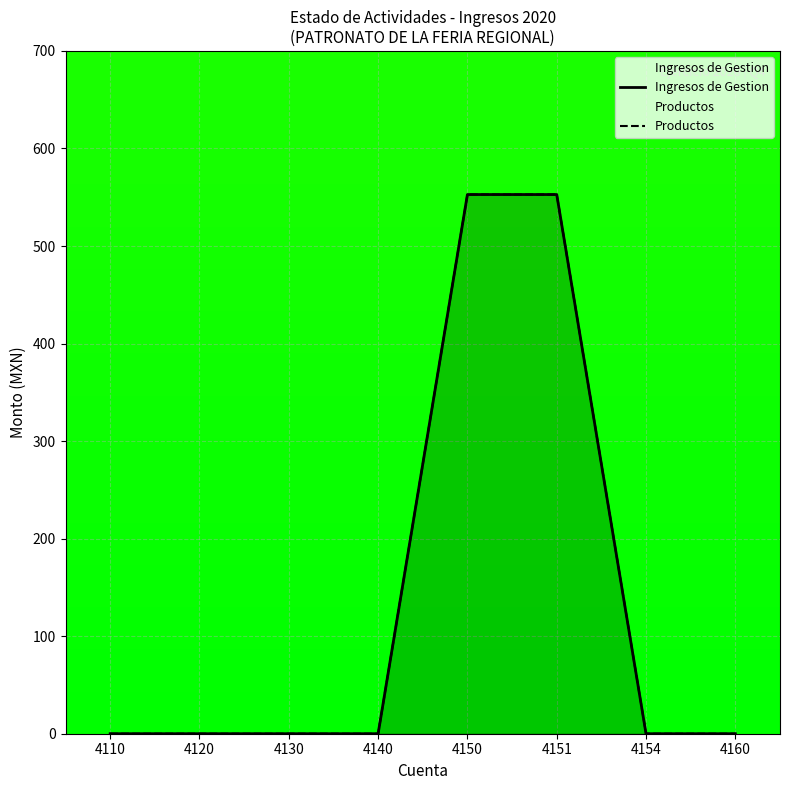

At how many categories does at least one series exceed 281?

2